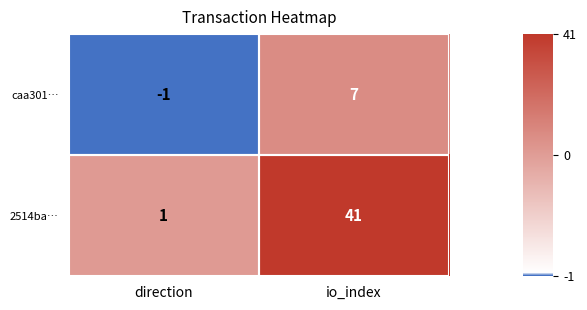

Rank the series by their maximum value, from lowest to highest.

caa301…, 2514ba…